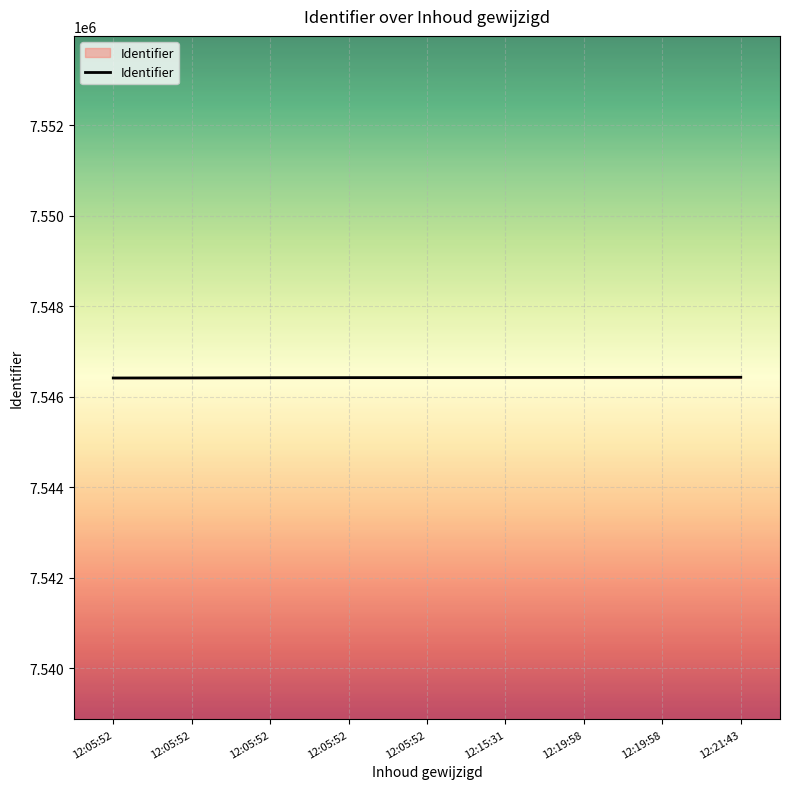

Reading left to right, list all the values displayed in this chart.

7546413	7546415	7546419	7546421	7546422	7546424	7546426	7546428	7546429